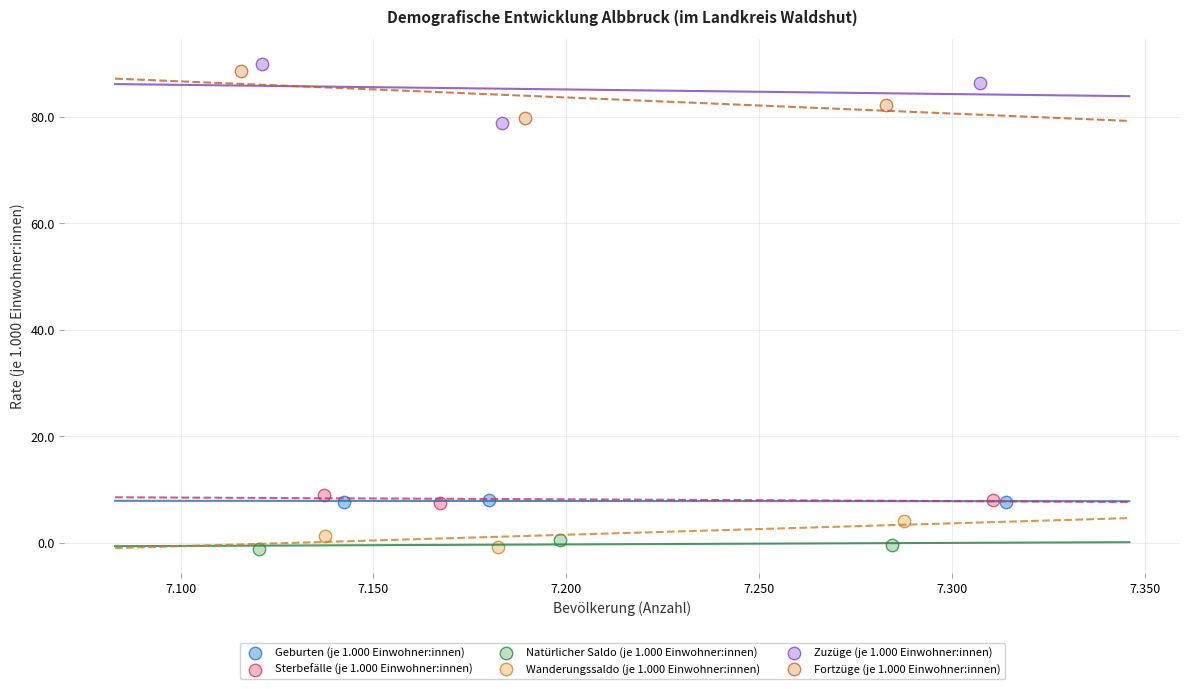

Which series has the widest spread of Y values?

Zuzüge (je 1.000 Einwohner:innen)